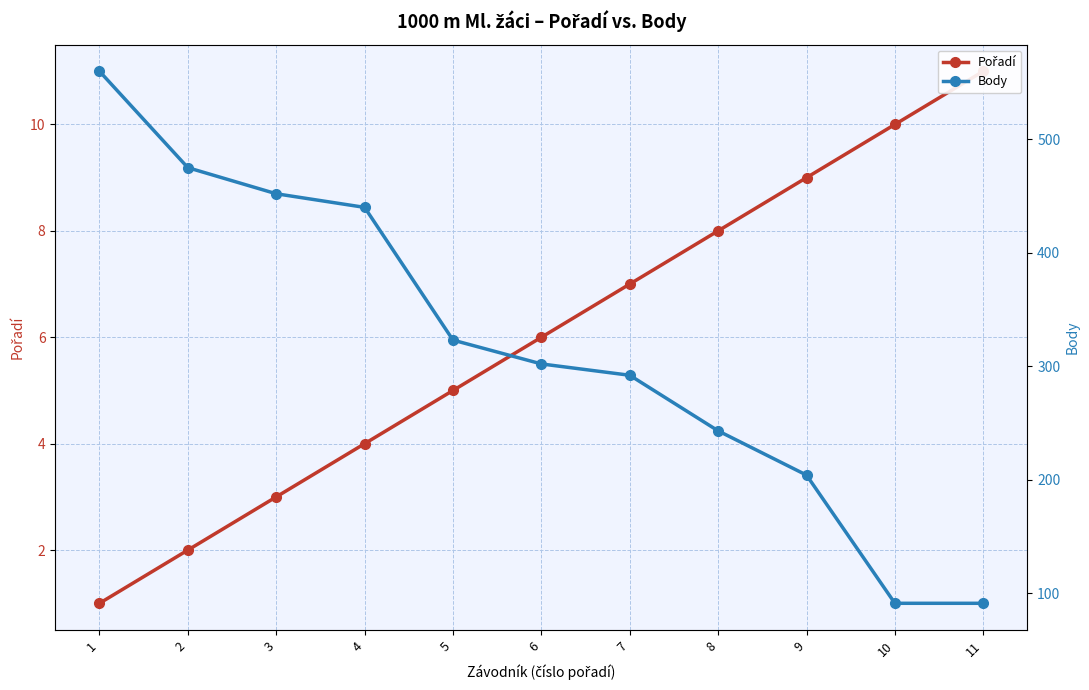

What is the difference between the maximum and minimum values in the Pořadí series?

10